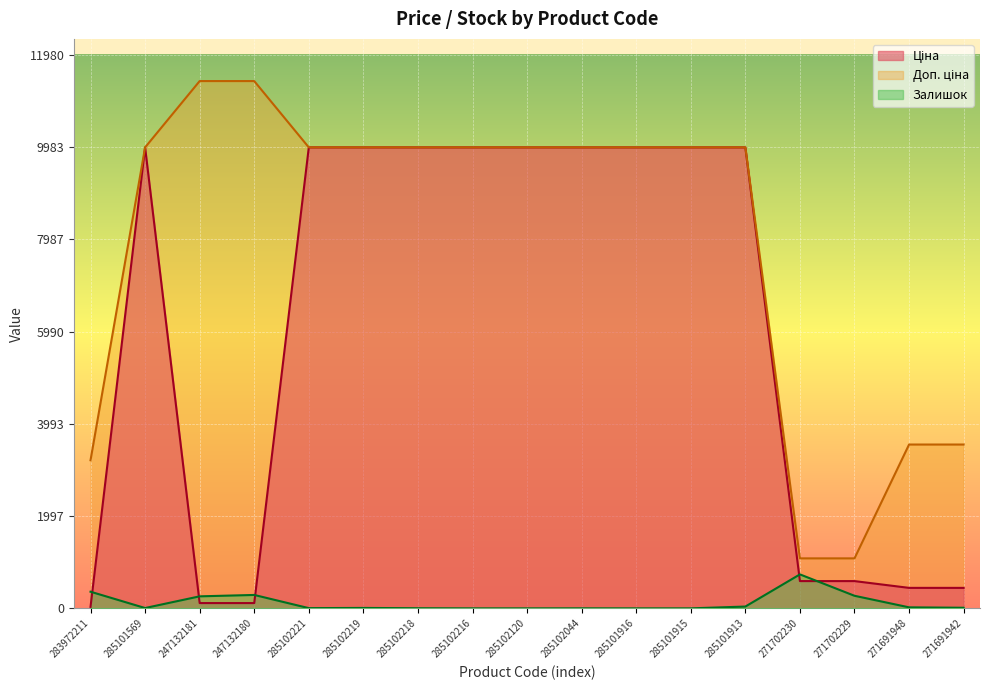

At which category does the chart reach its peak across all series?

247132181